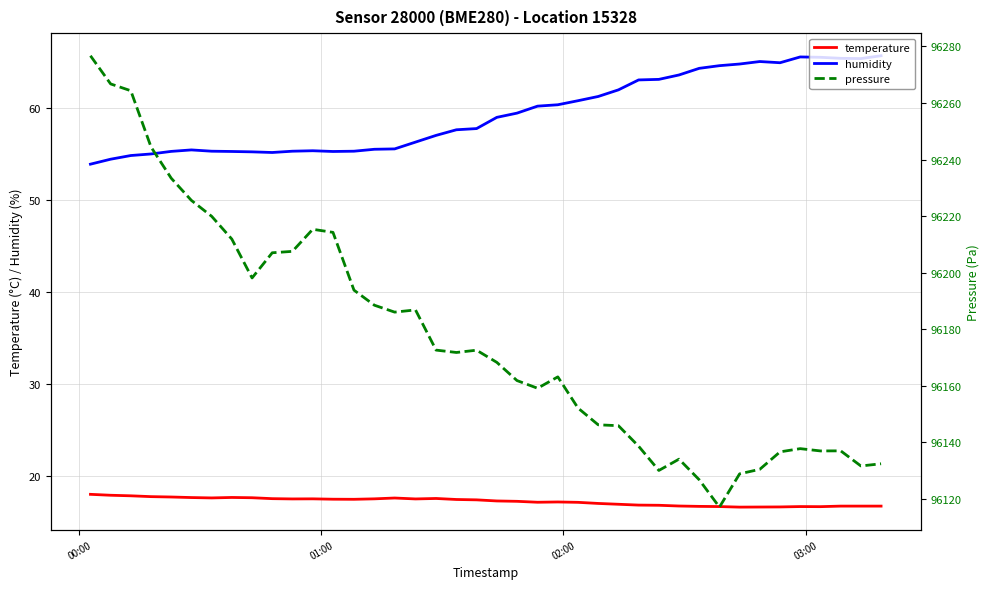

True or false: temperature and humidity intersect in this chart.

False